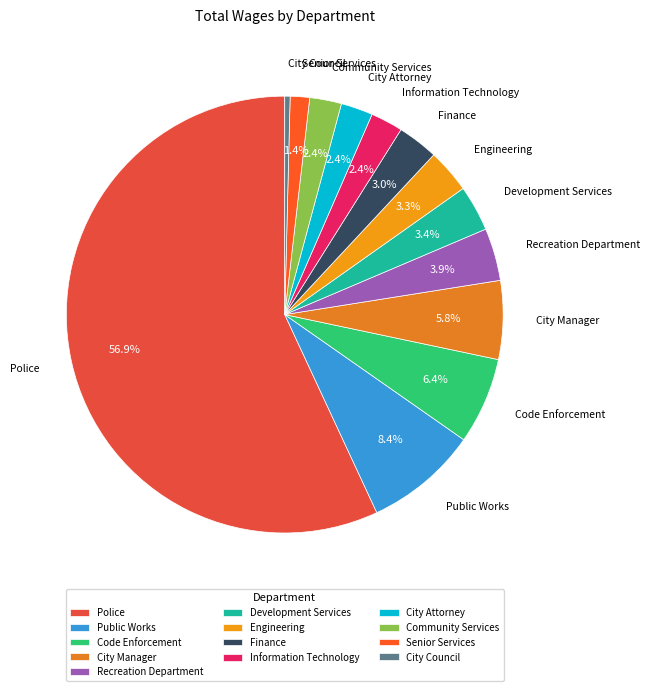

What is the ratio of the value at Development Services to the value at Engineering?

1.0